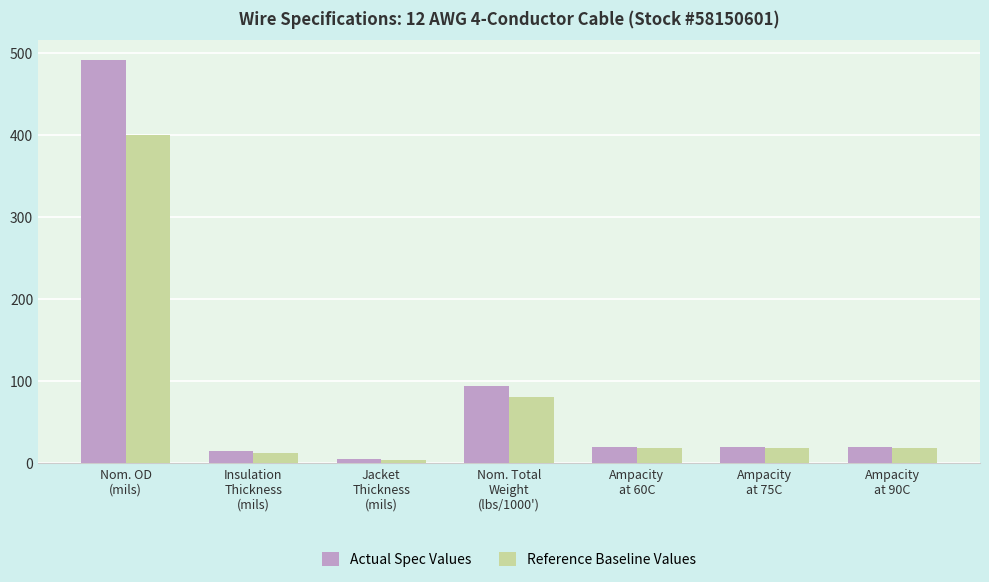

Rank the series by their maximum value, from lowest to highest.

Reference Baseline Values, Actual Spec Values